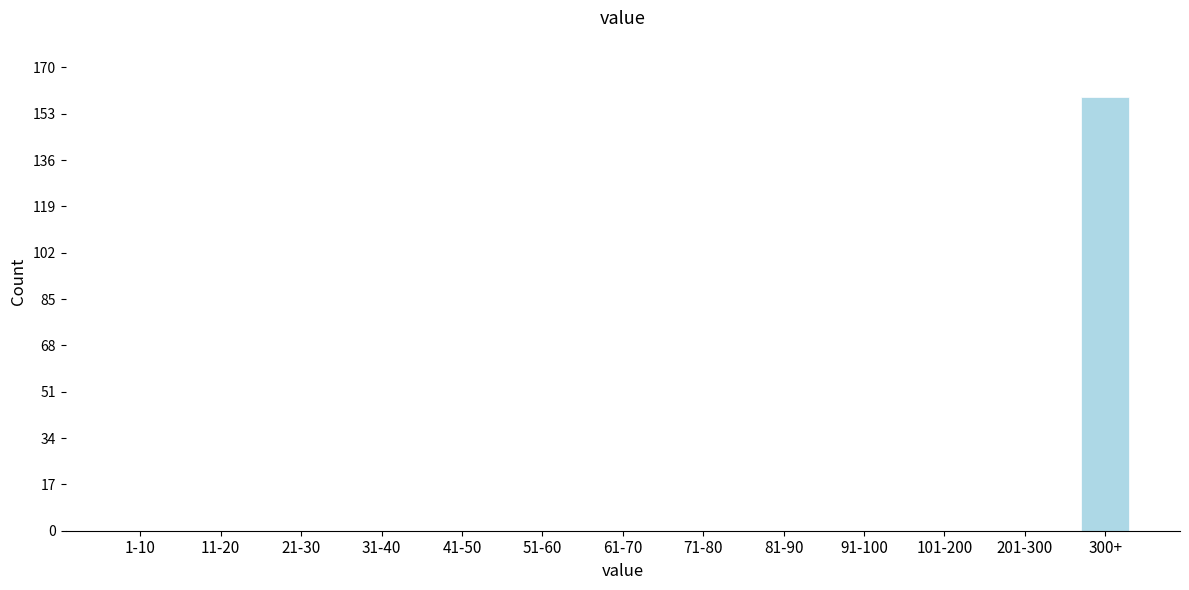

Reading left to right, transcribe all the data shown in this chart.

1-10=0	11-20=0	21-30=0	31-40=0	41-50=0	51-60=0	61-70=0	71-80=0	81-90=0	91-100=0	101-200=0	201-300=0	300+=159